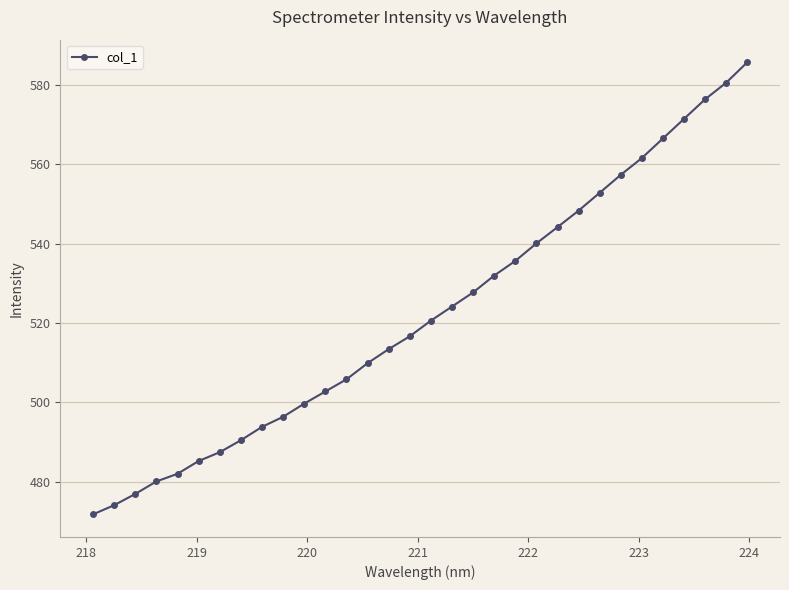

What is the difference between the maximum and minimum values?

113.8